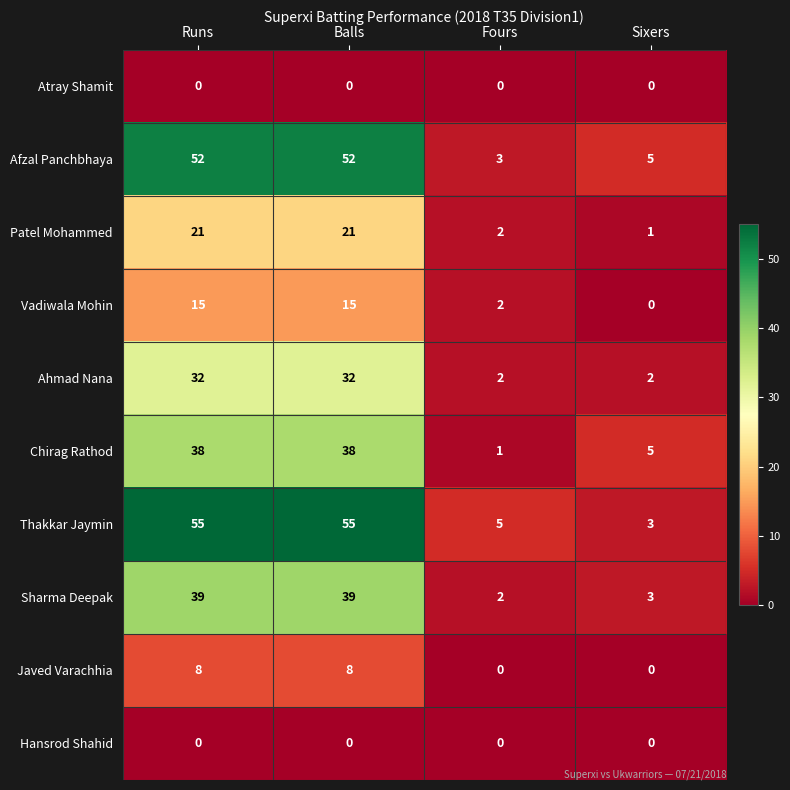

True or false: Patel Mohammed has a value of 1 at Sixers.

True